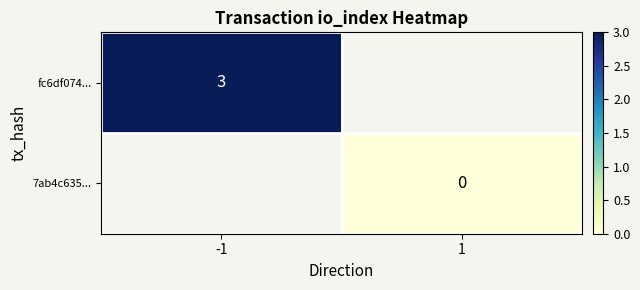

Is it true that fc6df074... equals 5 at -1?

False